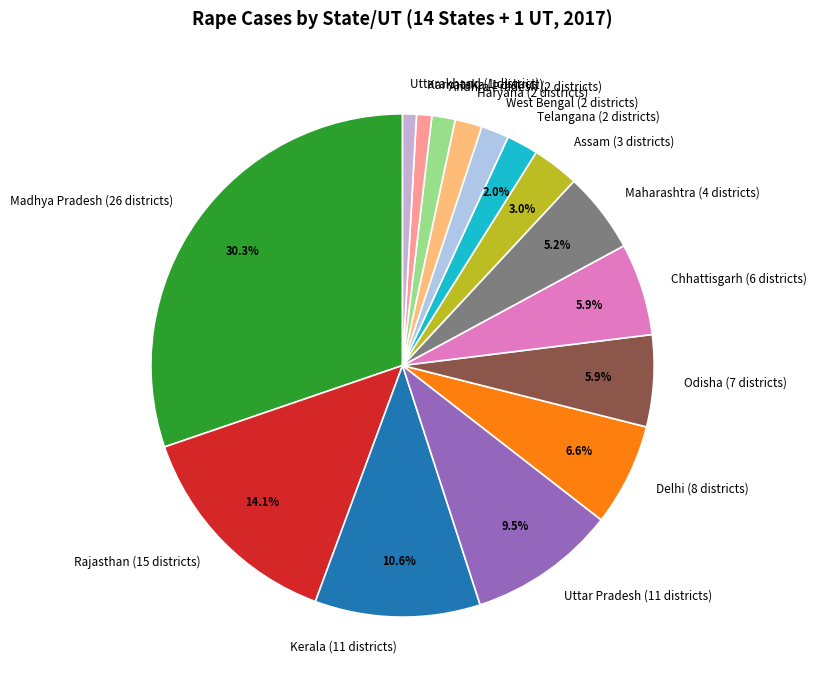

Which has a higher value, Rajasthan (15 districts) or Madhya Pradesh (26 districts)?

Madhya Pradesh (26 districts)